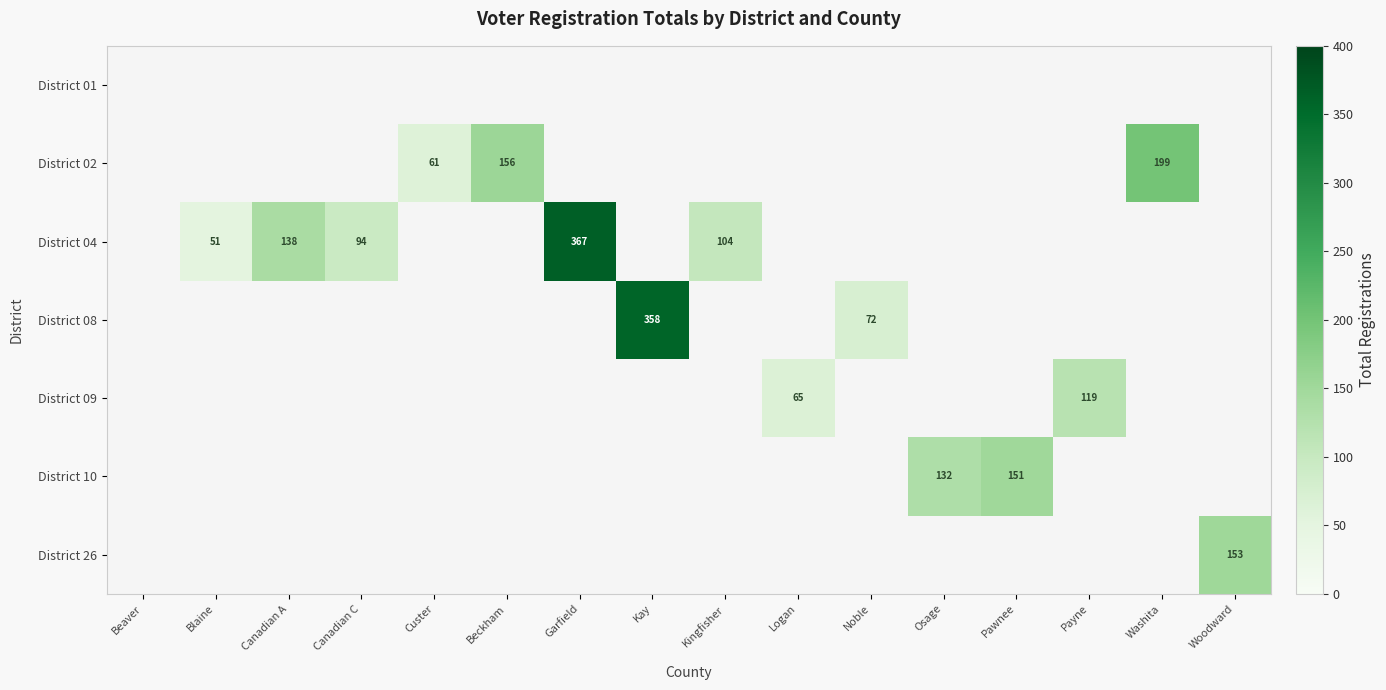

The District 04 series shows 51 at Blaine. True or false?

True